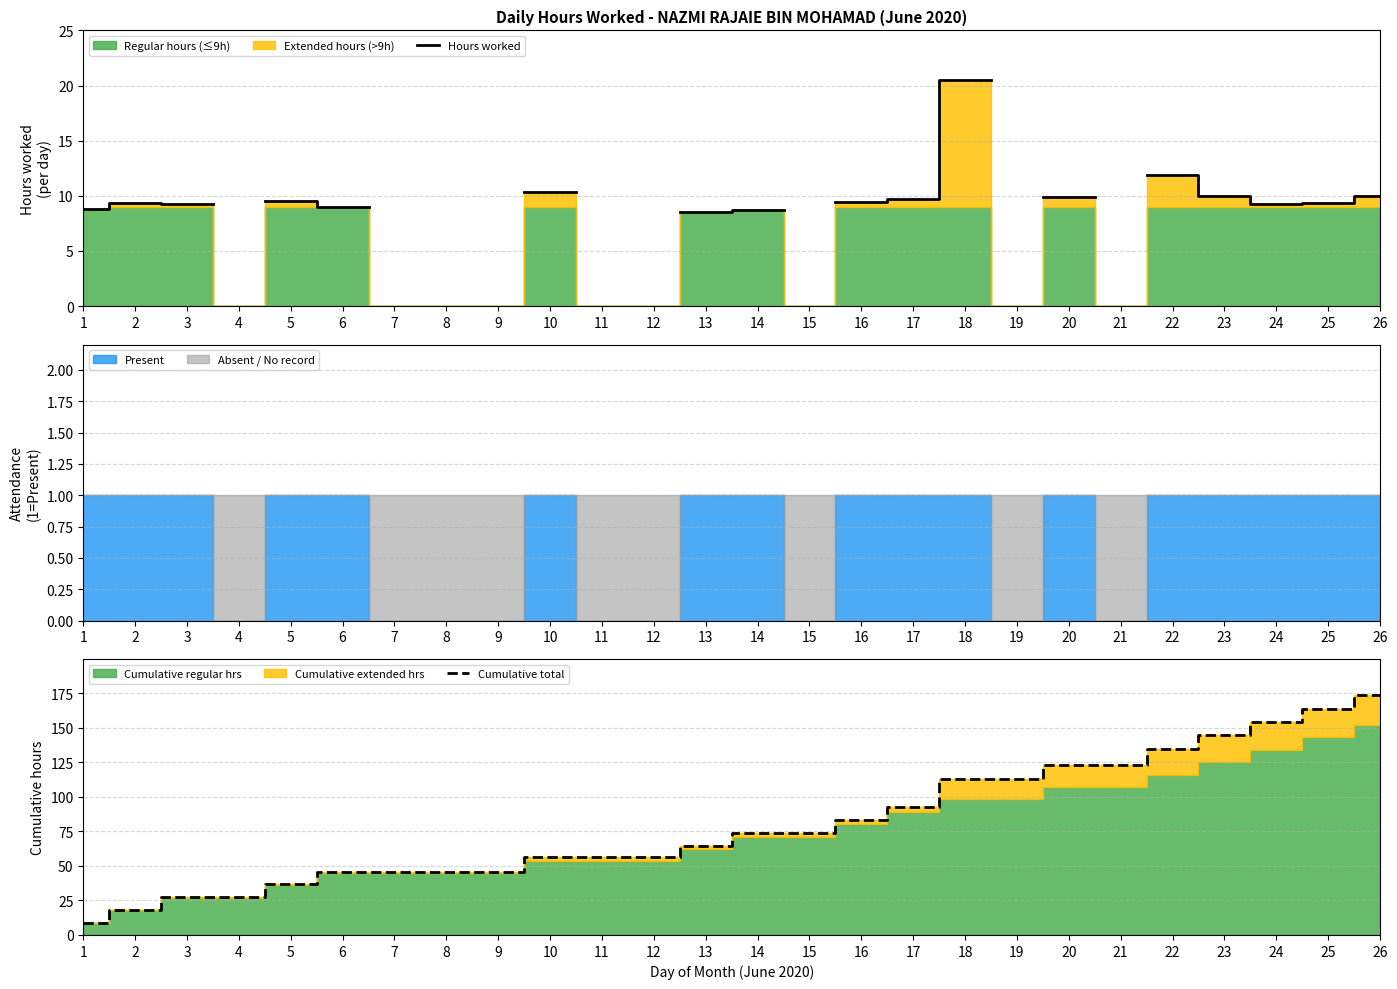

What is the value of the Cumulative total point at the 8th from the left?

45.9